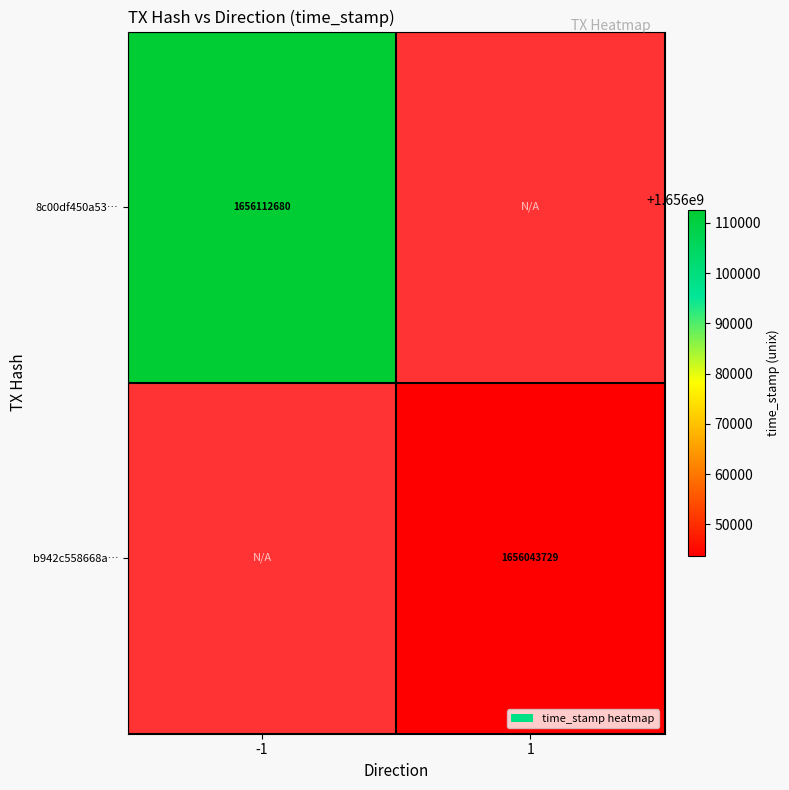

Between 1 and -1, which is larger?

-1